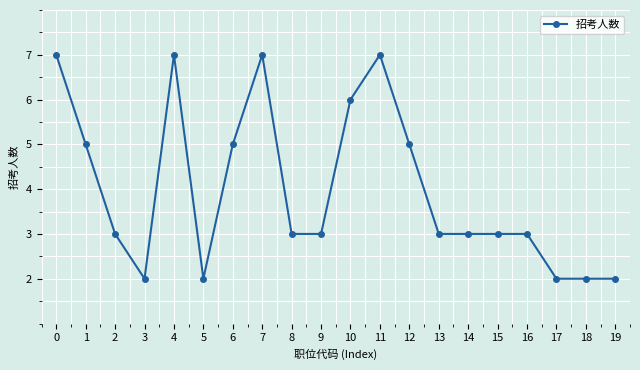

Between 6 and 19, which is larger?

6